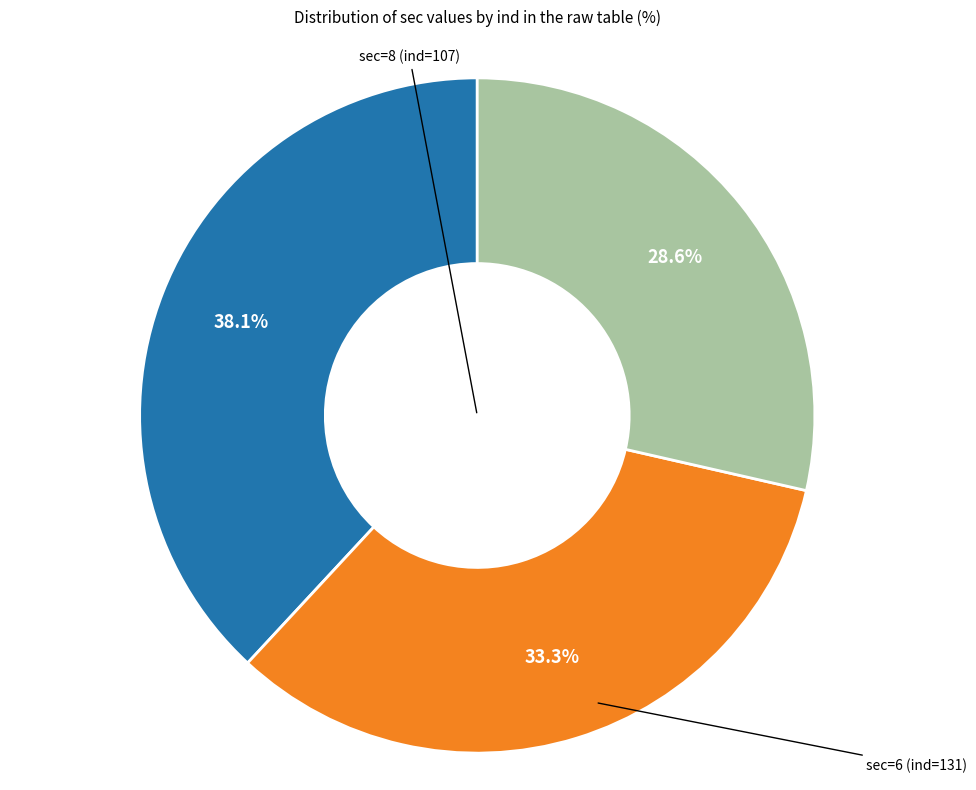

Does any single category account for the majority?

No